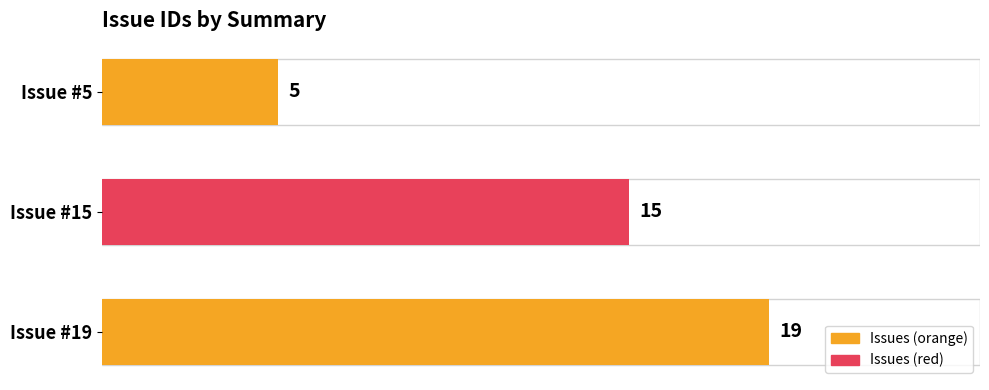

What is the approximate value at Issue #5?

5